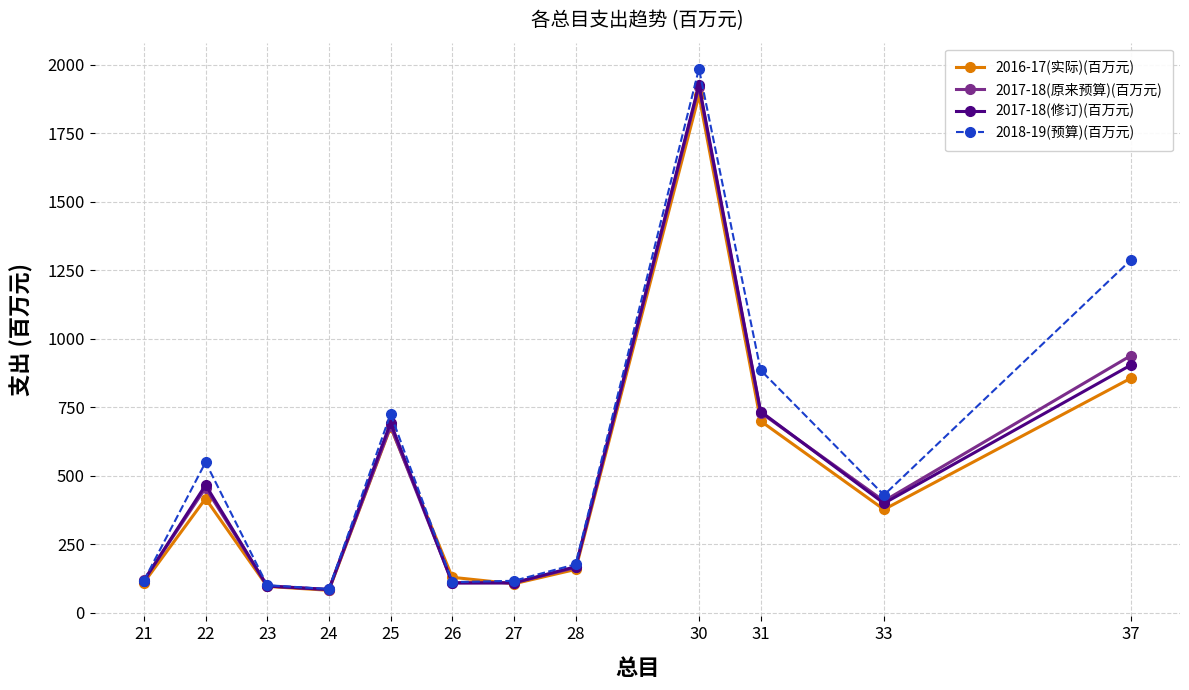

In 2017-18(原来预算)(百万元), how many points are lower than both neighbors (excluding endpoints)?

3